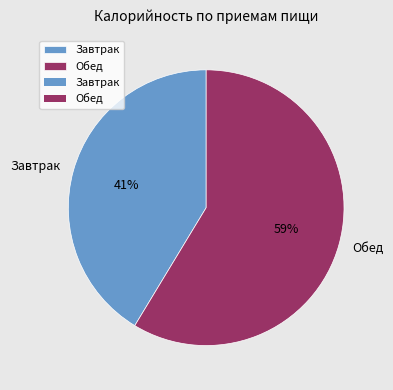

Which has a higher value, Завтрак or Обед?

Обед